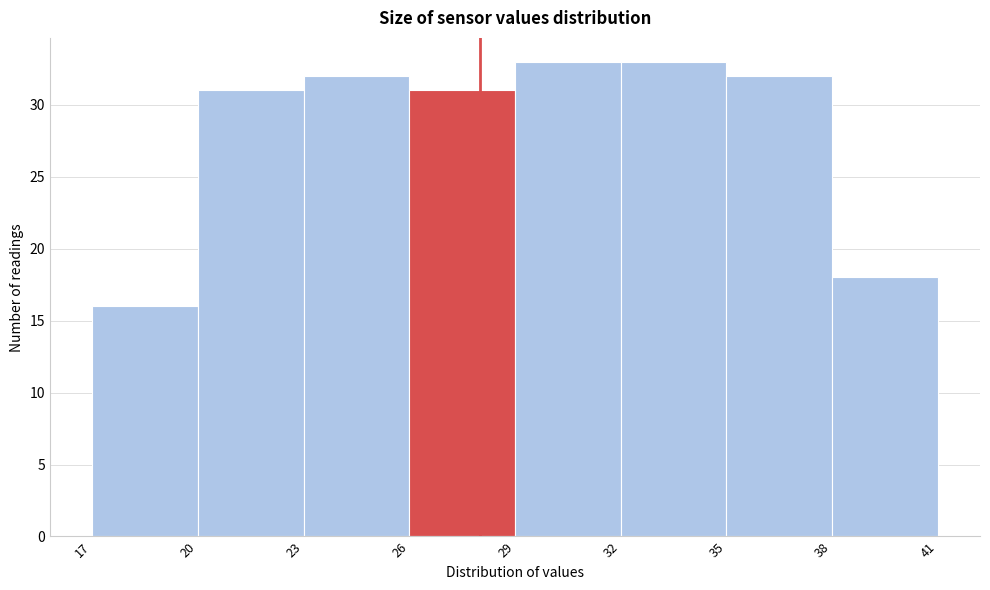

Reading left to right, list every bar in this chart as the range it spans on the x-axis followed by its height. The values are not printed on the chart, so give them approximately, as read against the axis.

17 to 20: 16
20 to 23: 31
23 to 26: 32
26 to 29: 31
29 to 32: 33
32 to 35: 33
35 to 38: 32
38 to 41: 18